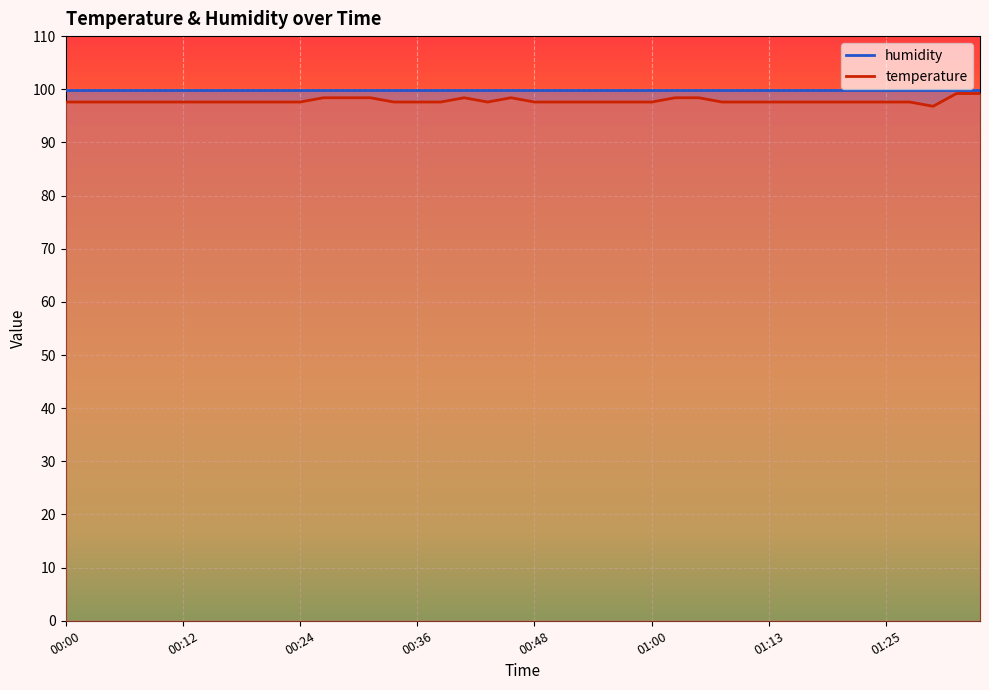

The value at 00:53 is 97.6. True or false?

True